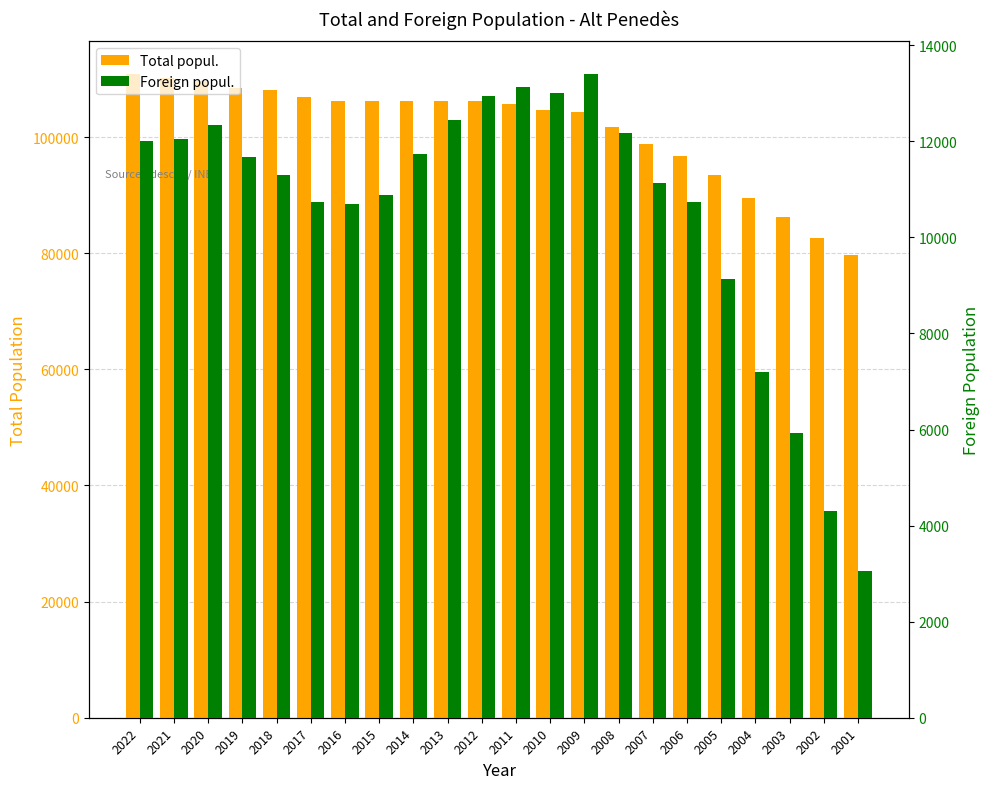

At which category does the chart reach its peak across all series?

2022